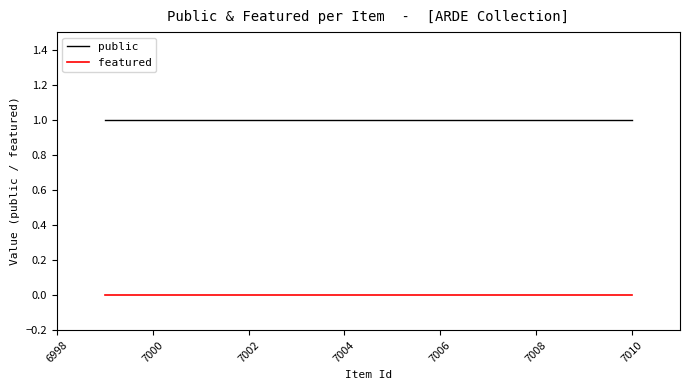

Does the chart display data point markers on the line(s)?

No